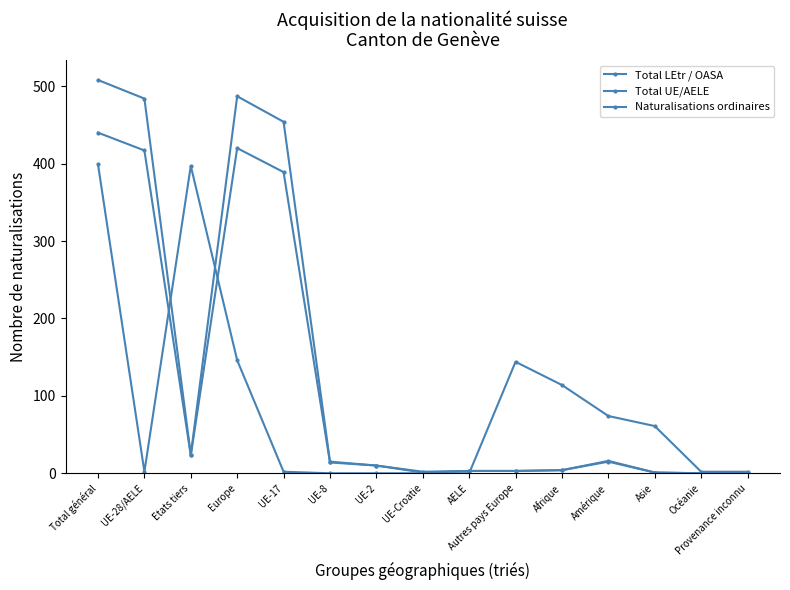

How many lines are shown in the chart?

3